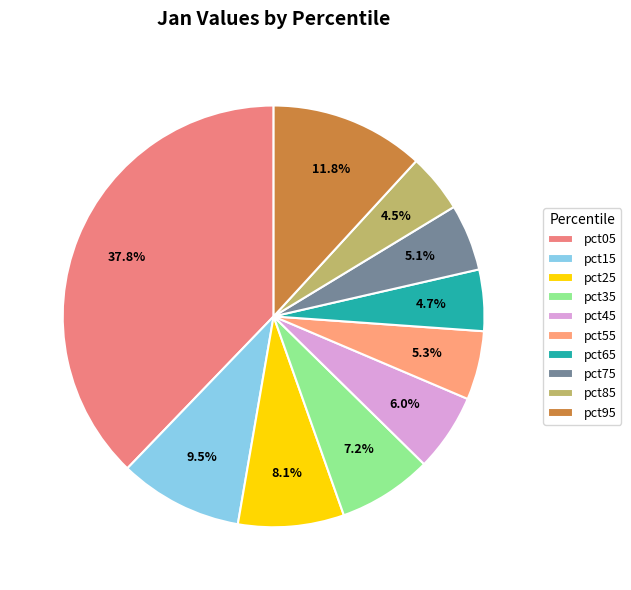

What percentage do pct45 and pct35 together represent?

13.2%